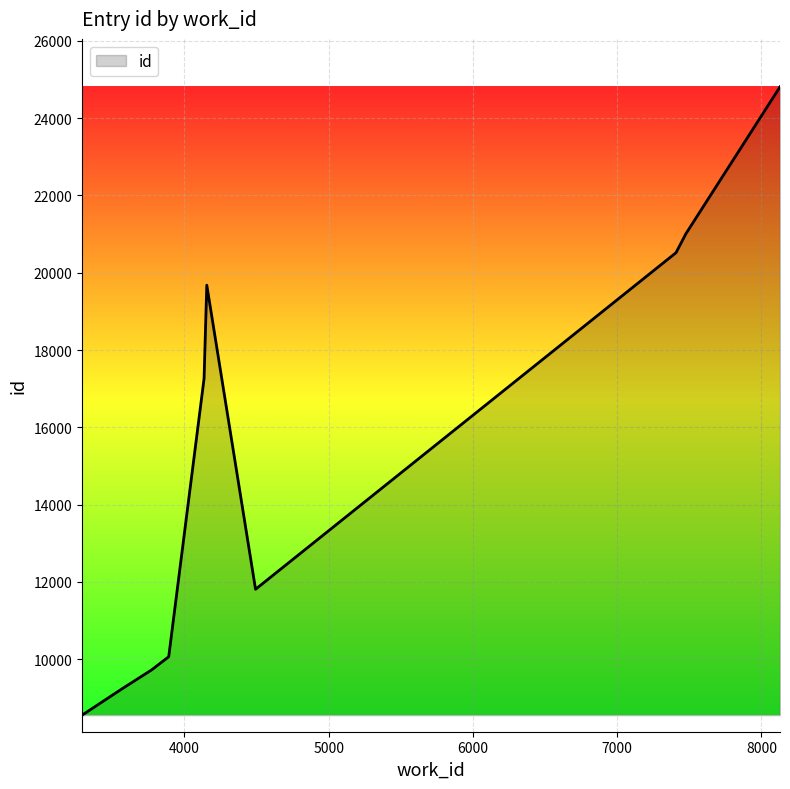

What is the difference between the maximum and minimum values?

16252